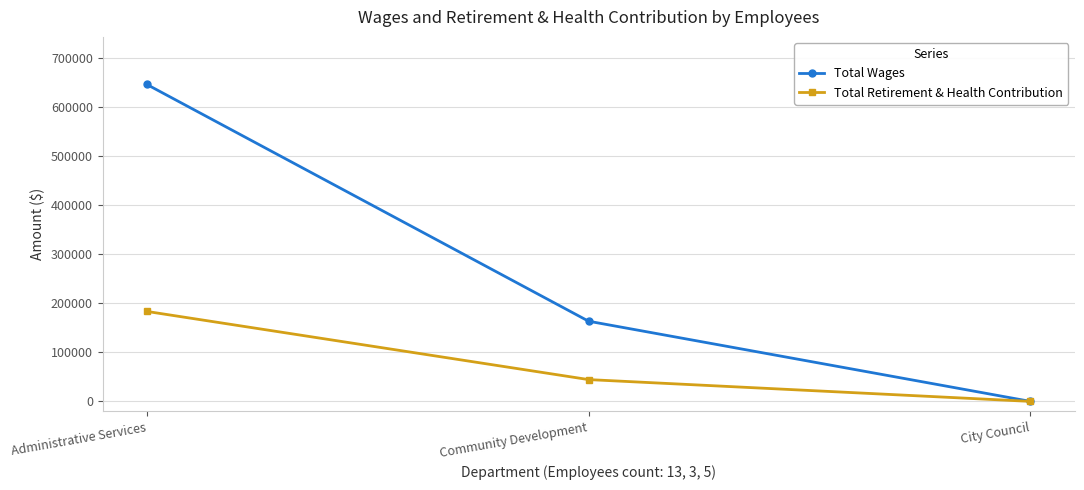

What is the label of the 2nd point from the left?

Community Development